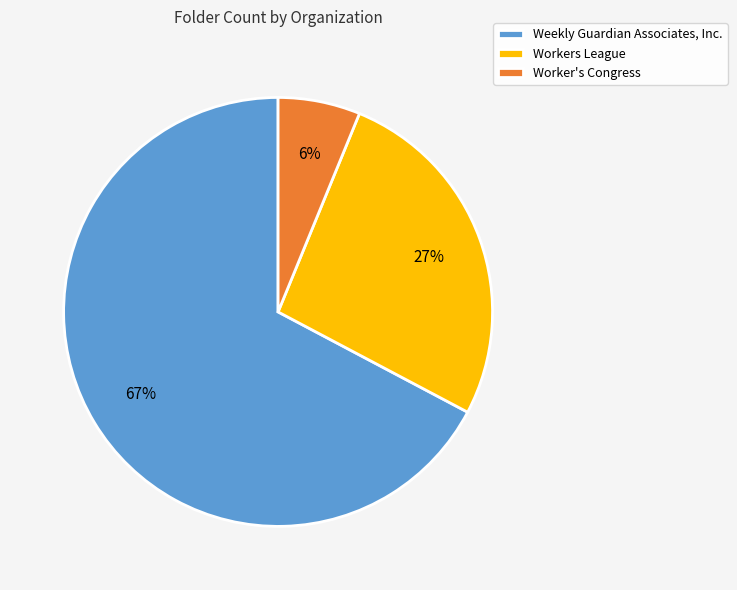

Rank the categories by value from highest to lowest.

Weekly Guardian Associates, Inc., Workers League, Worker's Congress